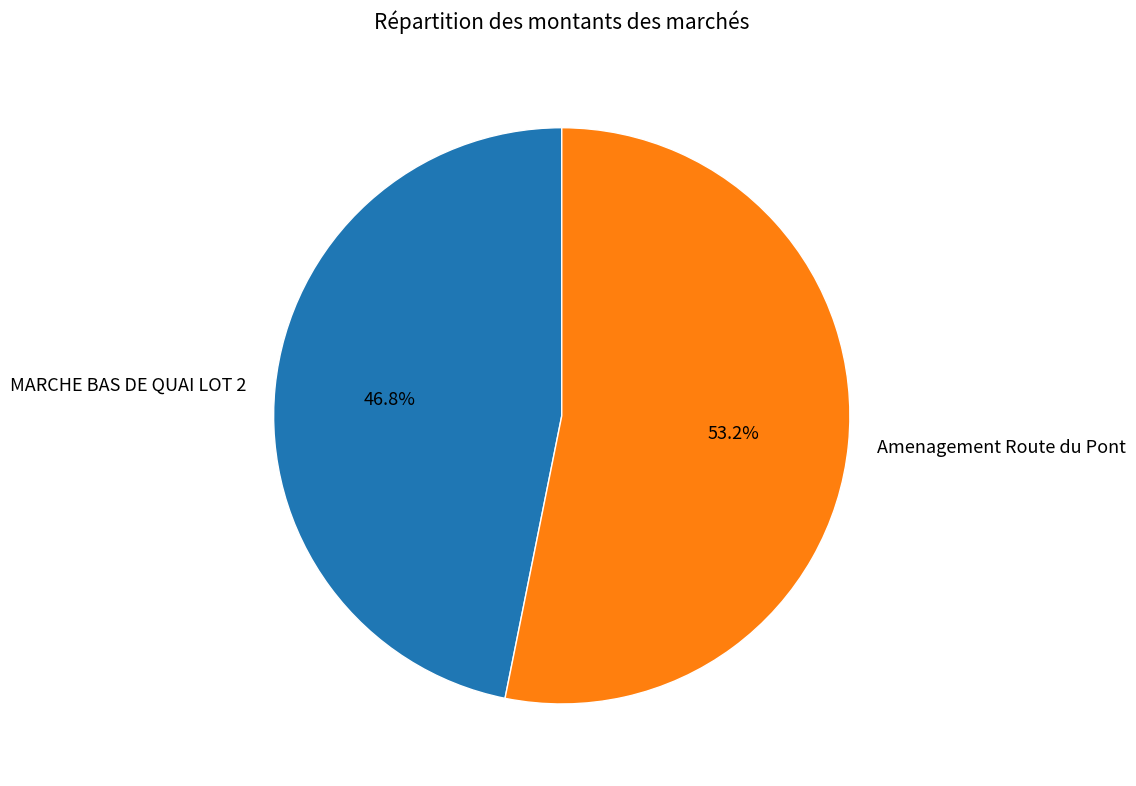

Between Amenagement Route du Pont and MARCHE BAS DE QUAI LOT 2, which is larger?

Amenagement Route du Pont